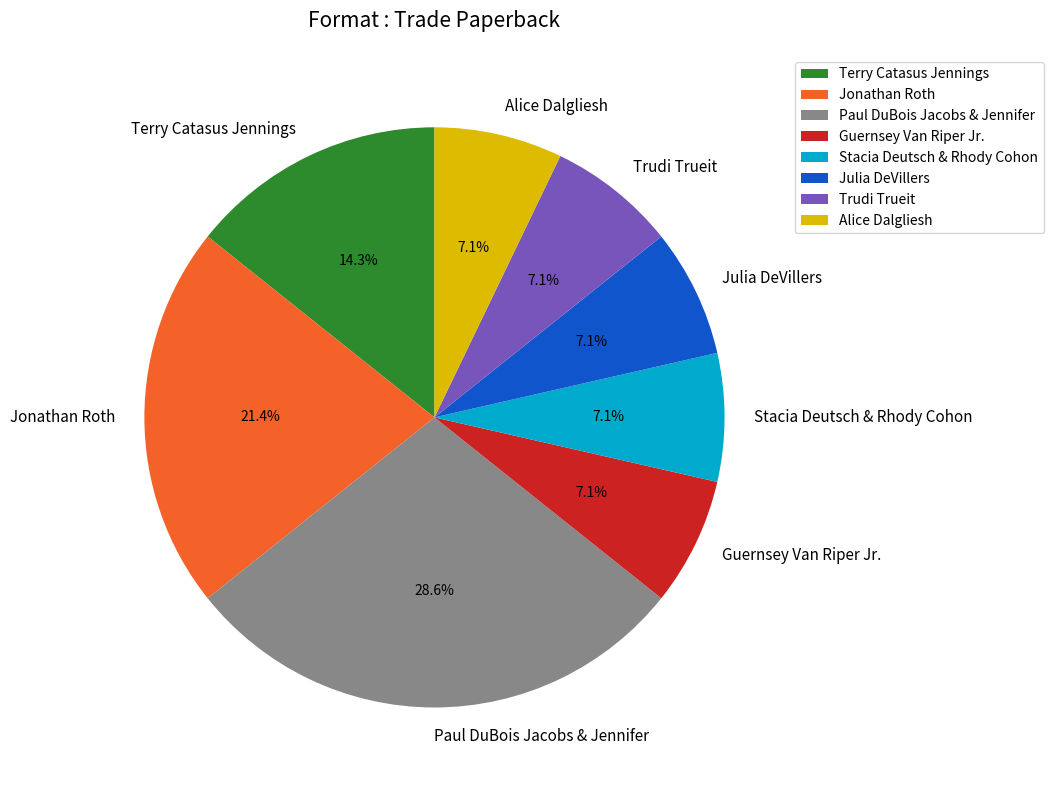

How many slices are in this pie chart?

8